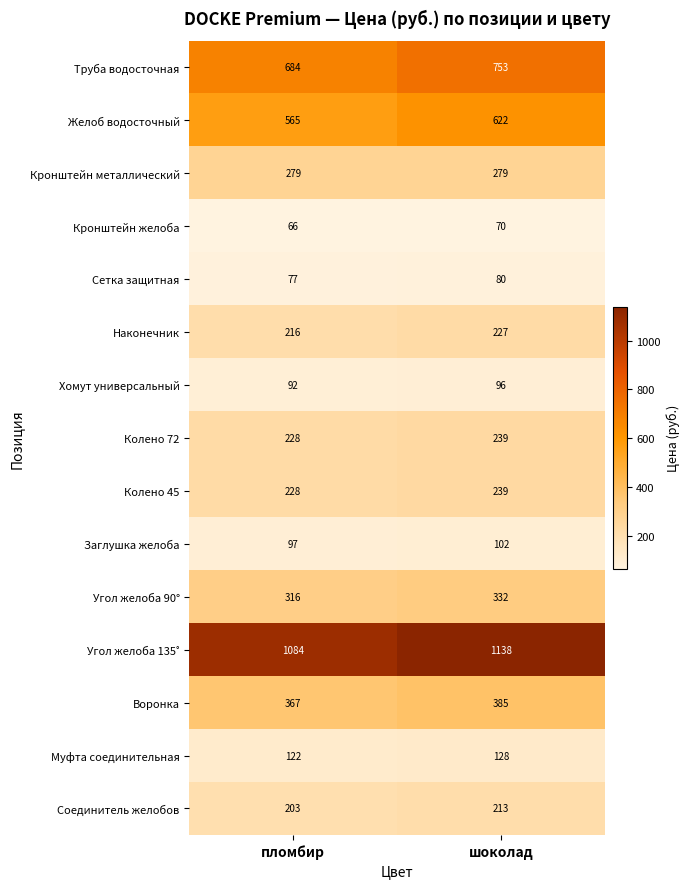

Which label corresponds to the smallest value in the chart?

пломбир